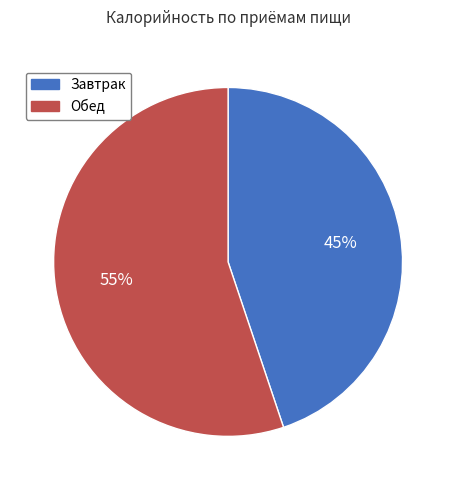

Is it true that Обед is 55% of the pie?

True